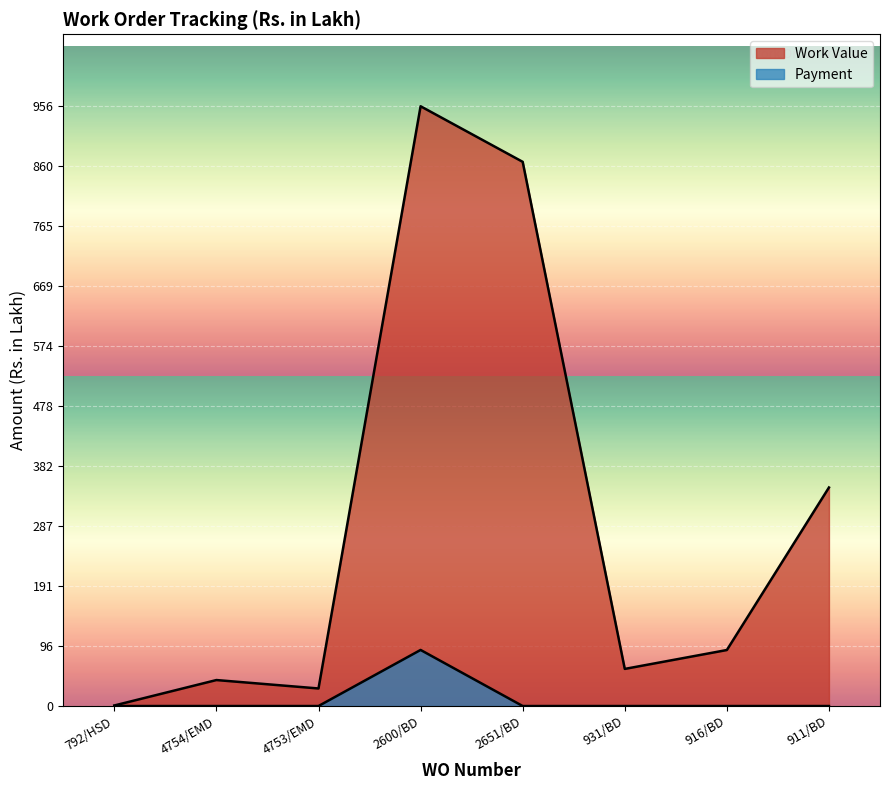

What position from the right is 792/HSD?

8